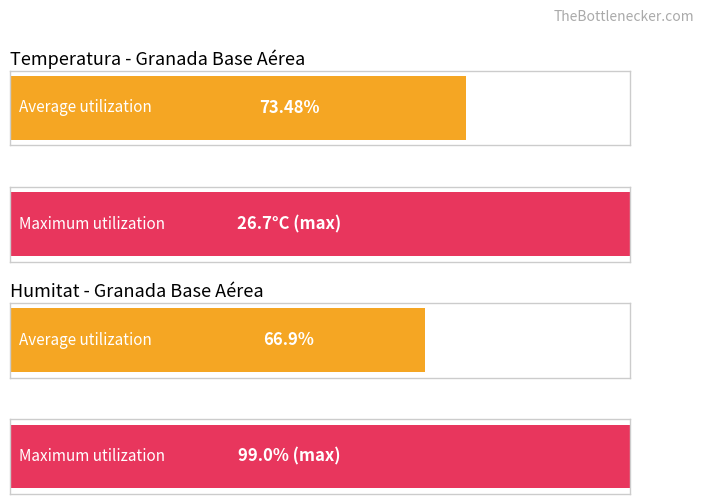

Is it true that Humitat (%) equals 20.0 at 08/06 17:00?

False